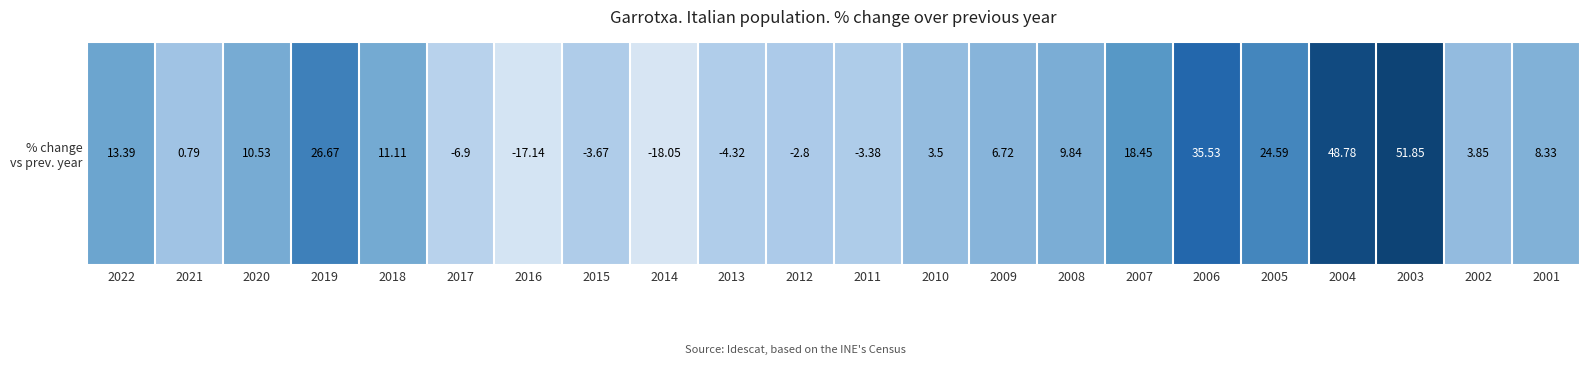

How many negative values are there?

7